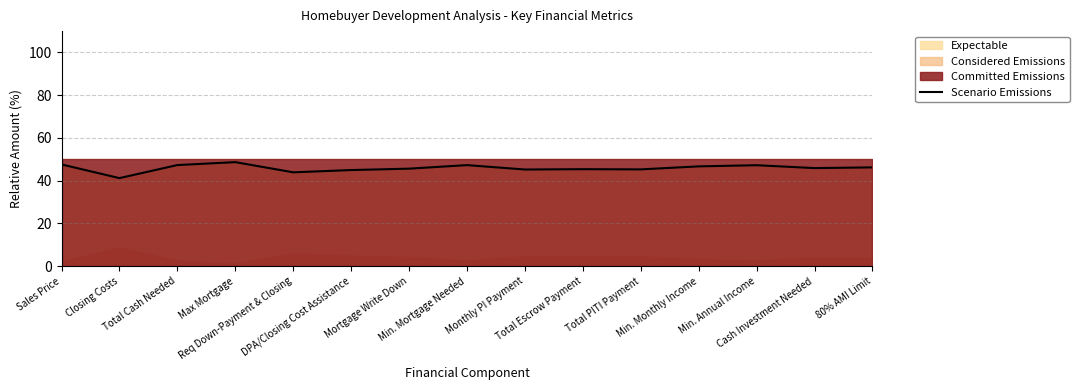

What is the sum of all values?

688.9